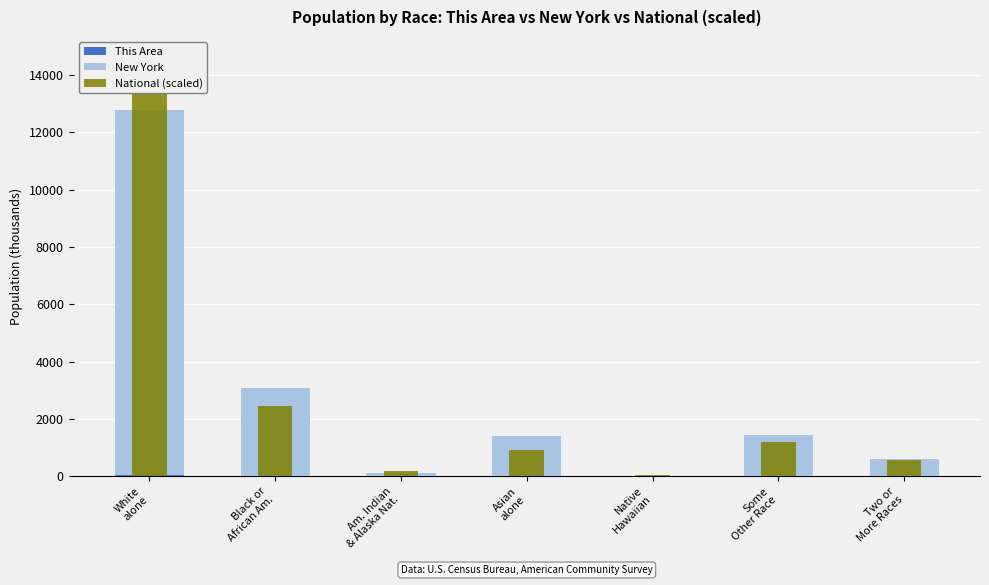

Rank the categories by National (scaled) value from lowest to highest.

Native
Hawaiian, Am. Indian
& Alaska Nat., Two or
More Races, Asian
alone, Some
Other Race, Black or
African Am., White
alone